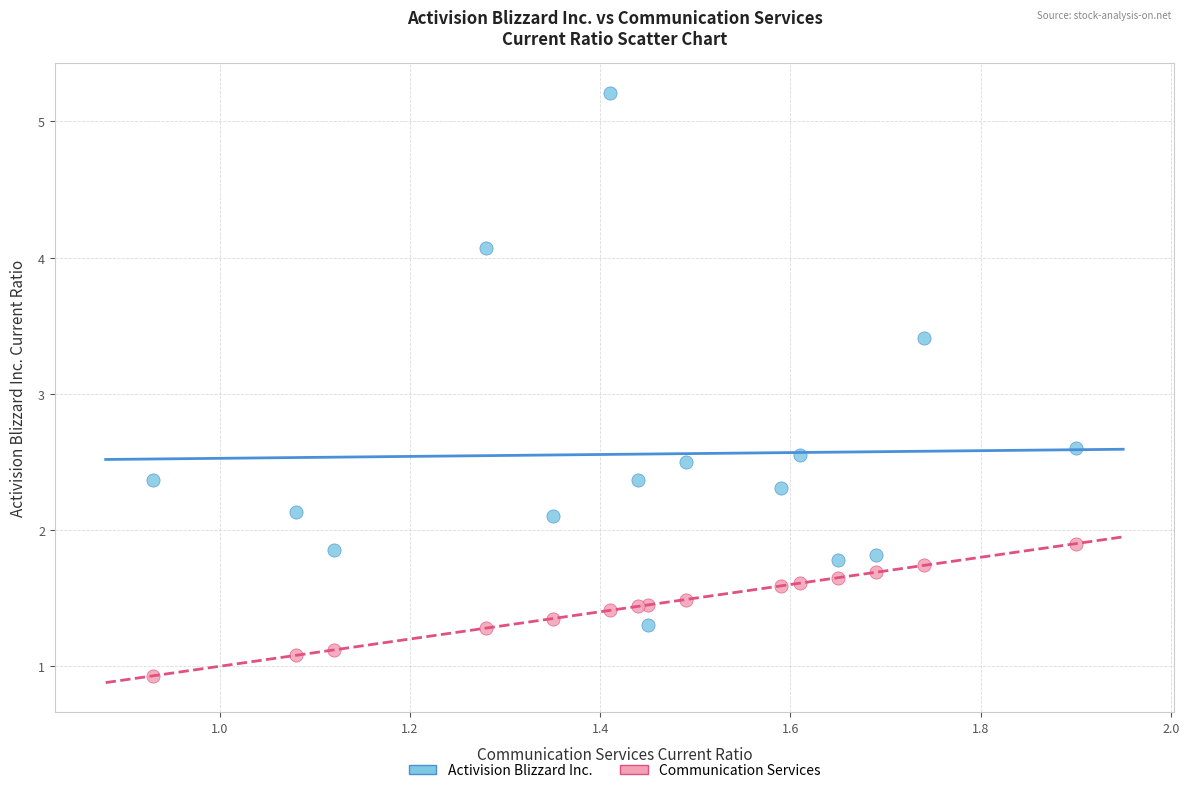

Which series contains the lowest Y value?

Communication Services